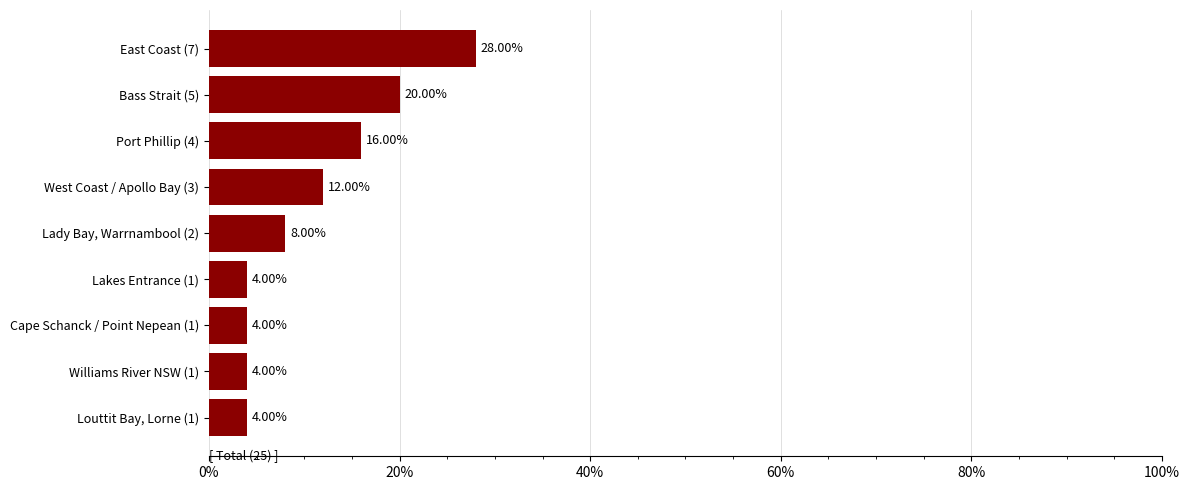

What is the average value?

11.1